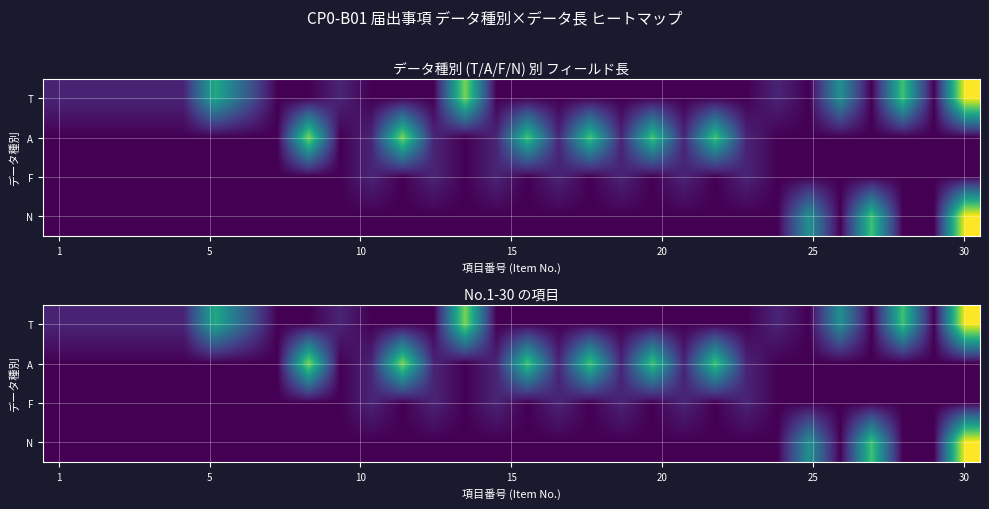

How many values in T are above zero?

13